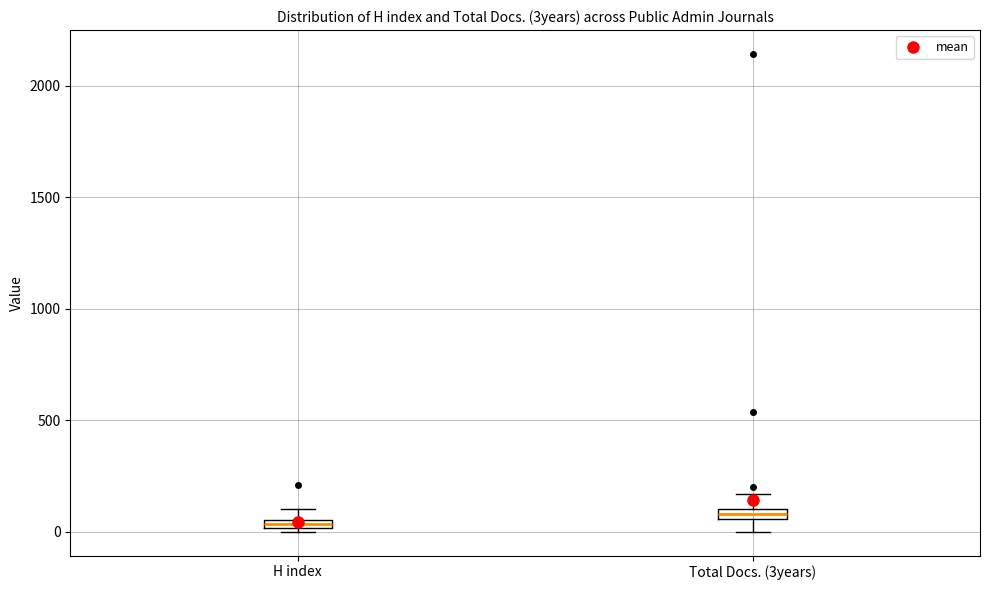

Where does the lower whisker of the box for Total Docs. (3years) end on the y-axis? The values are not printed on the chart, so give them approximately, as read against the axis.

0